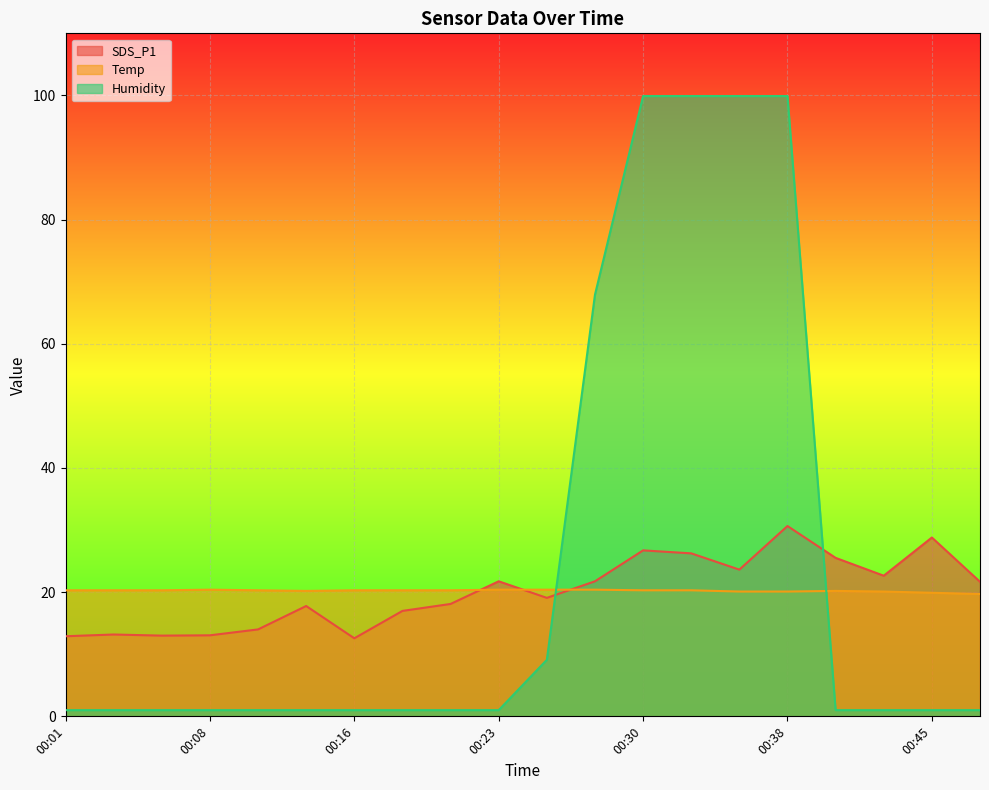

True or false: Humidity has a value of 67.9 at 00:28.

True